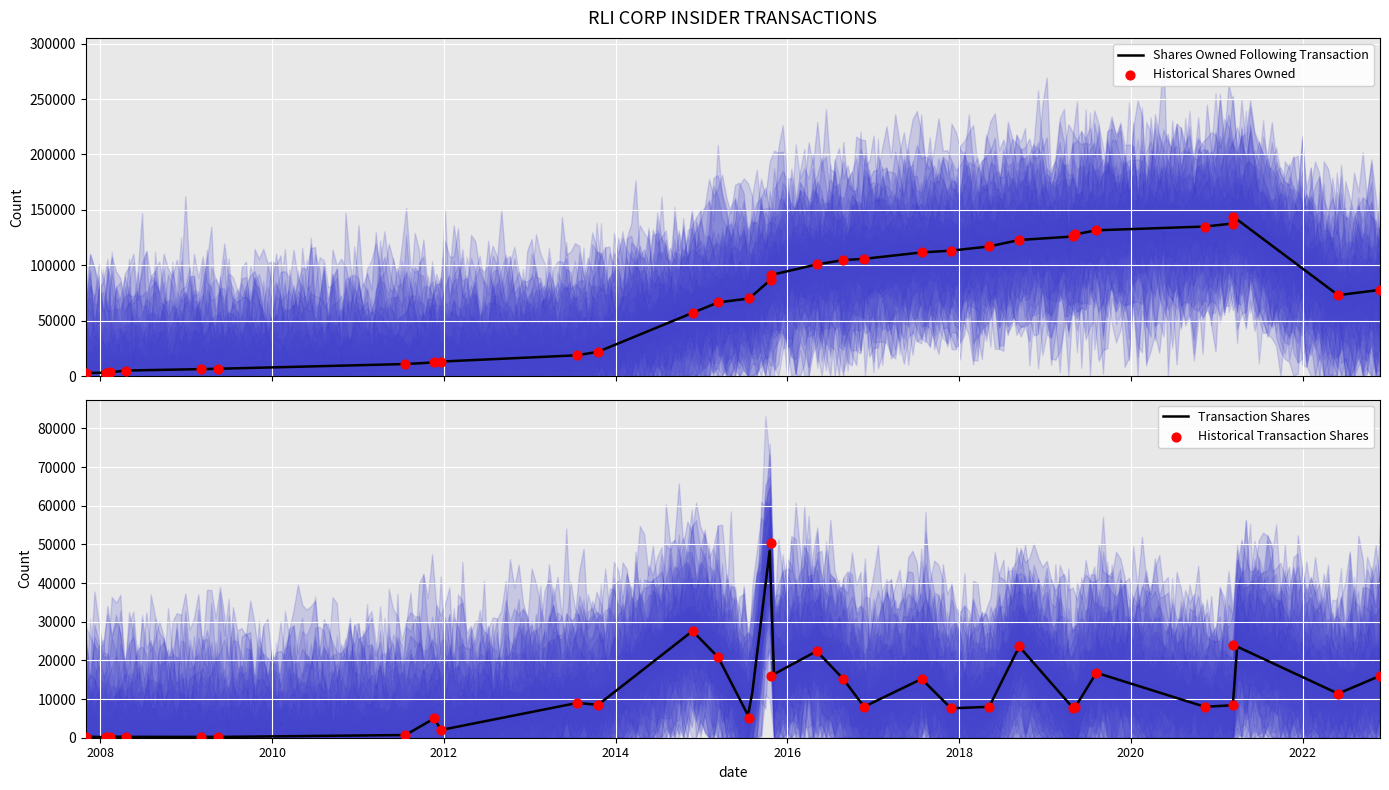

Which series has the widest spread of Y values?

sharesOwnedFollowingTransaction